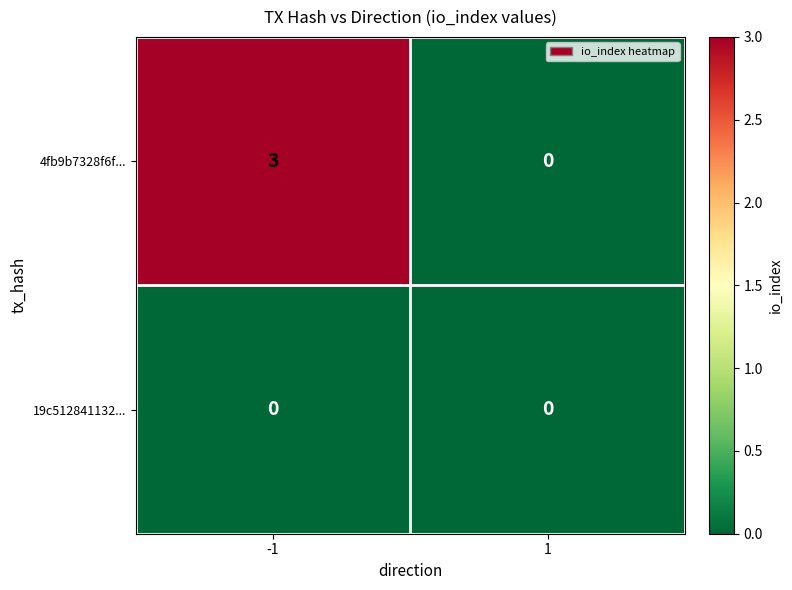

Rank the series by their average value, from highest to lowest.

4fb9b7328f6f..., 19c512841132...